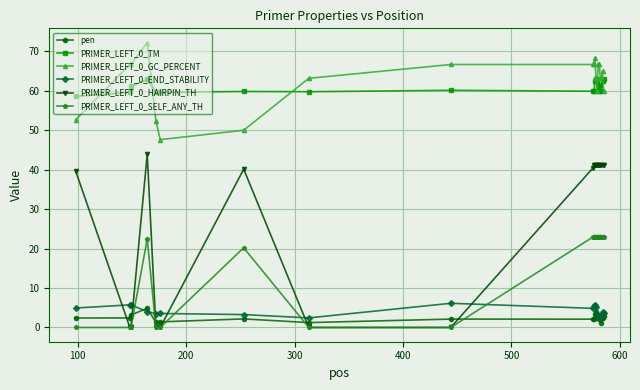

What is the value of the PRIMER_LEFT_0_GC_PERCENT point at the 20th from the left?

60.0